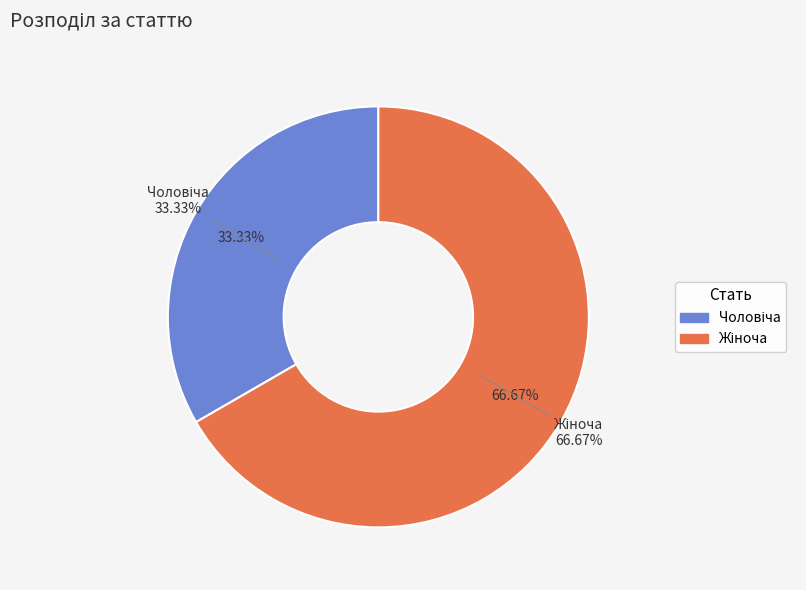

To the nearest percent, what is the difference between the largest and smallest slice percentages?

33%